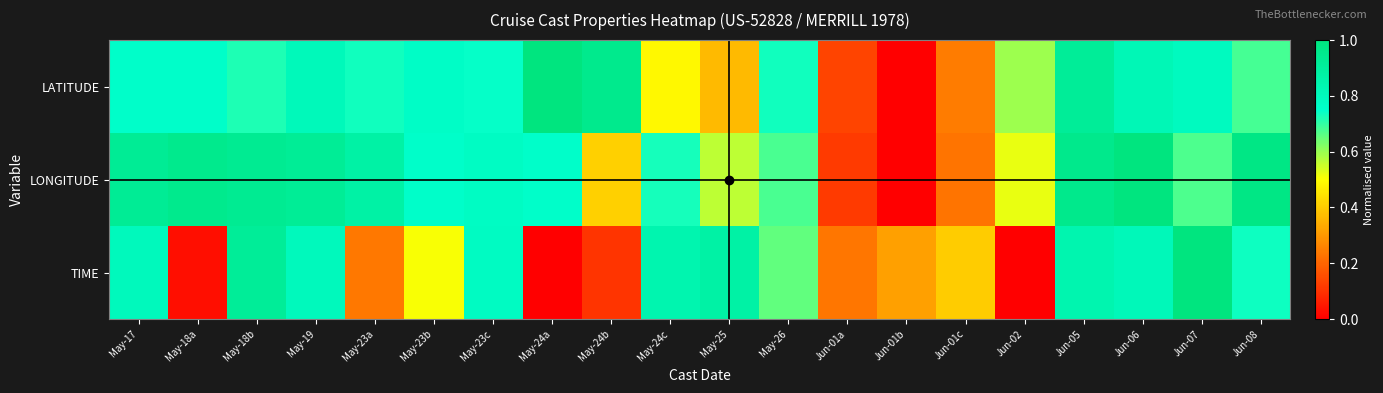

At which category does the chart reach its peak across all series?

May-24a